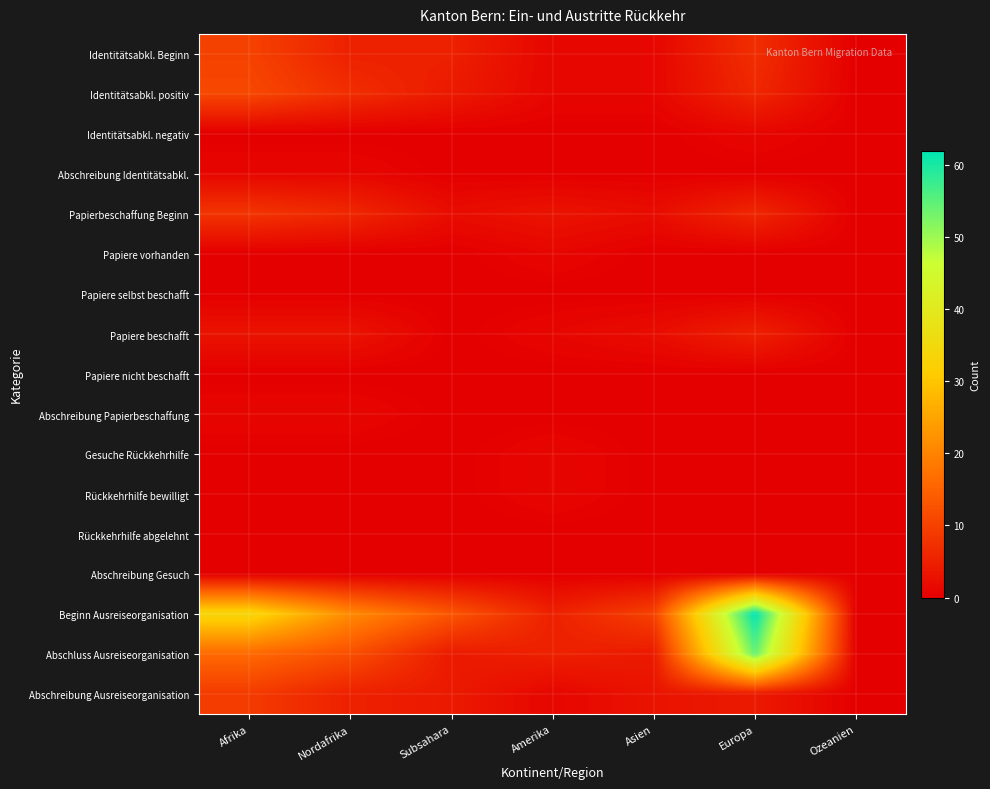

How many distinct data groups are displayed?

17